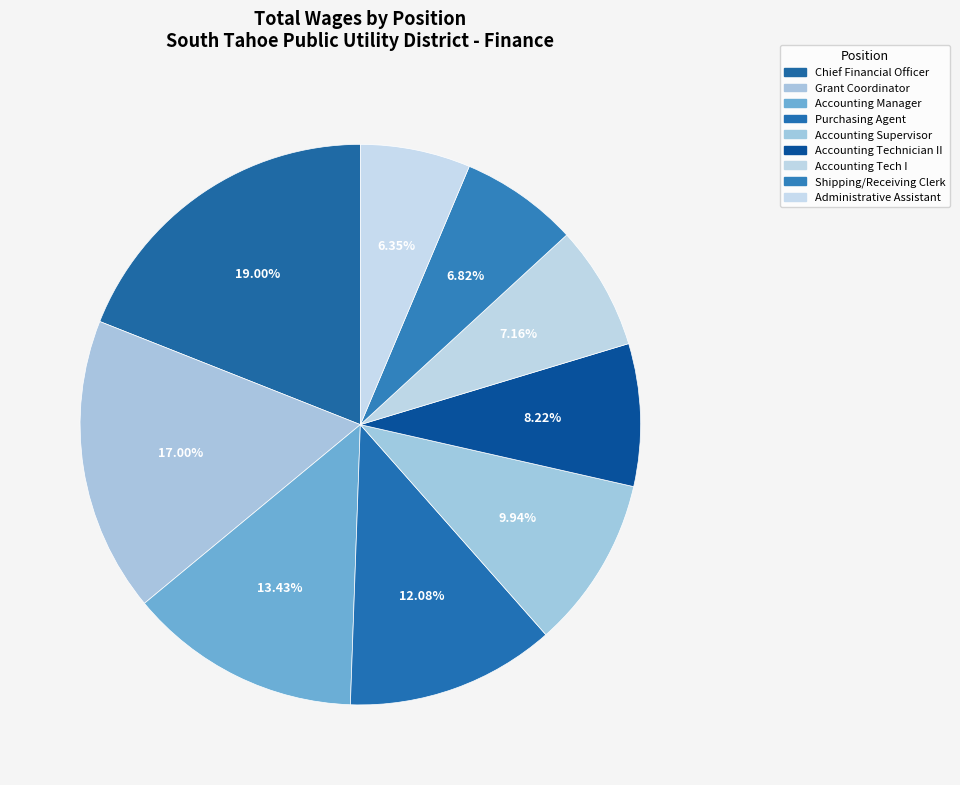

What is the smallest slice in the pie chart?

Administrative Assistant